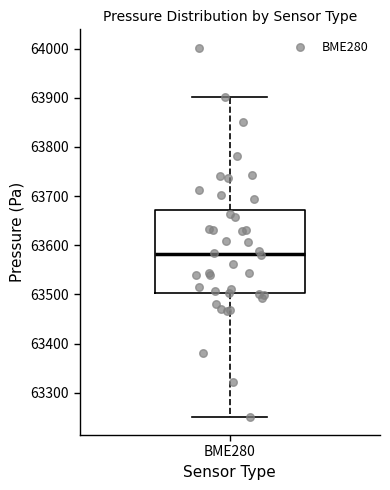

Transcribe this box plot: give where the median line is, the range the box spans, and where the two whiskers end, as read against the y-axis. The values are not printed on the chart, so give them approximately, as read against the axis.

median 63580, box 63500 to 63670, whiskers 63250 to 63900